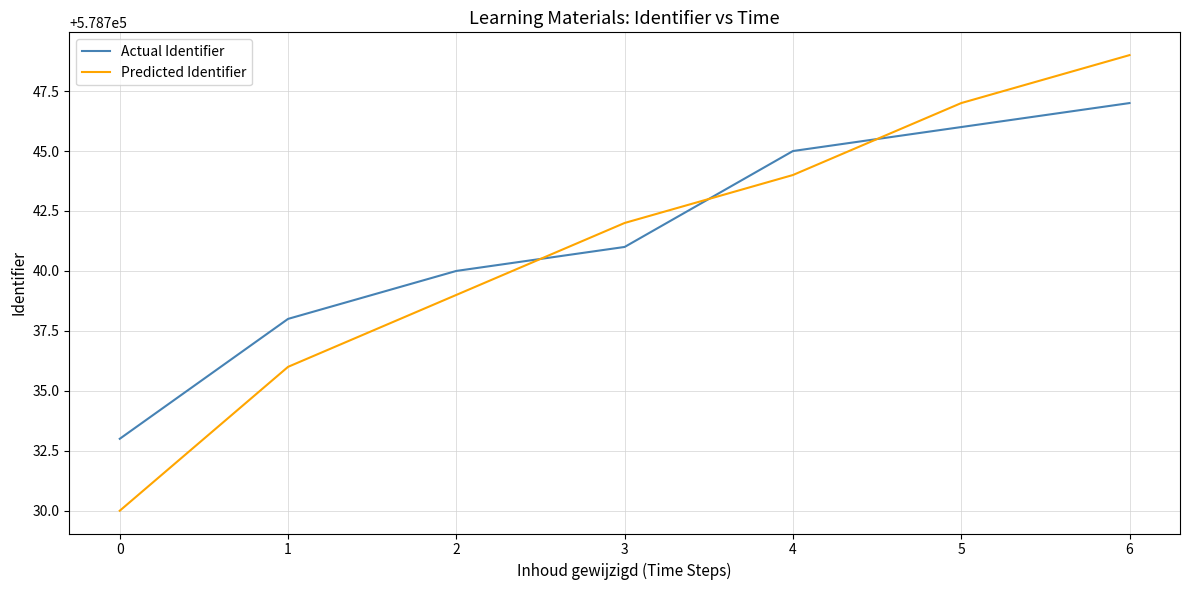

Where do Actual Identifier and Predicted Identifier first cross each other?

2 and 3